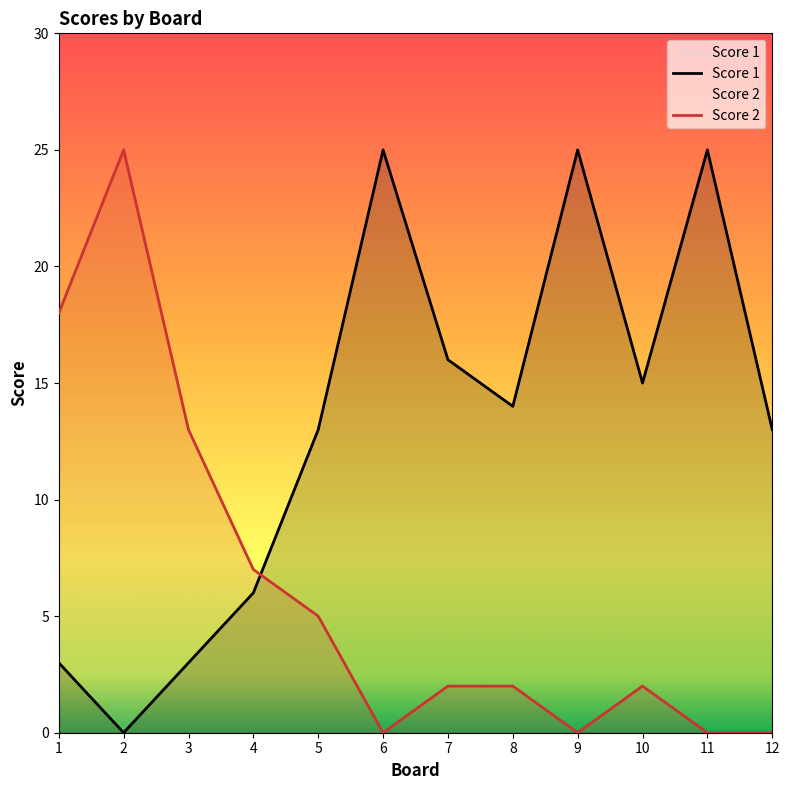

What is the value of the Score 1 point at the 12th from the left?

13